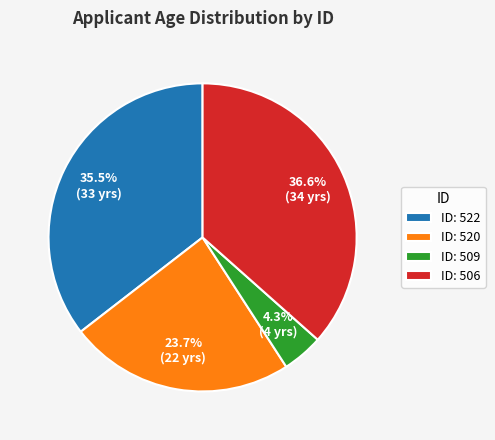

How many segments does this pie chart have?

4